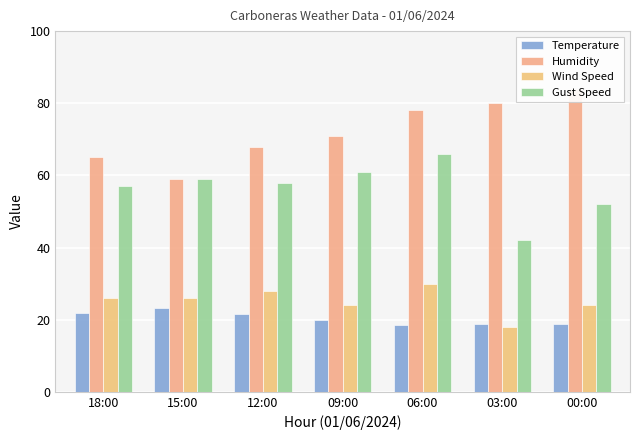

Count the number of categories in the chart.

7